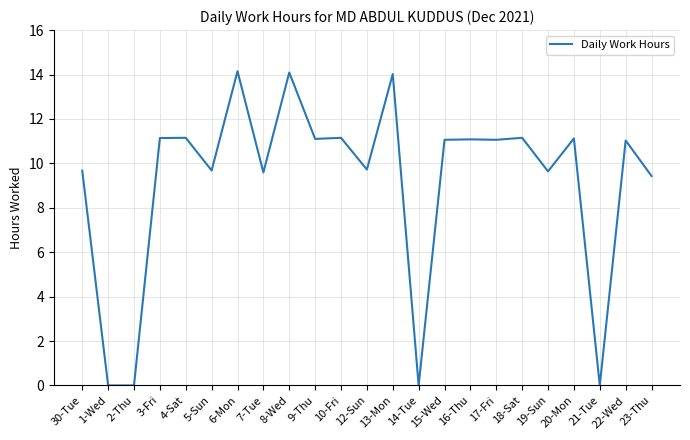

Count the number of data series in this chart.

1